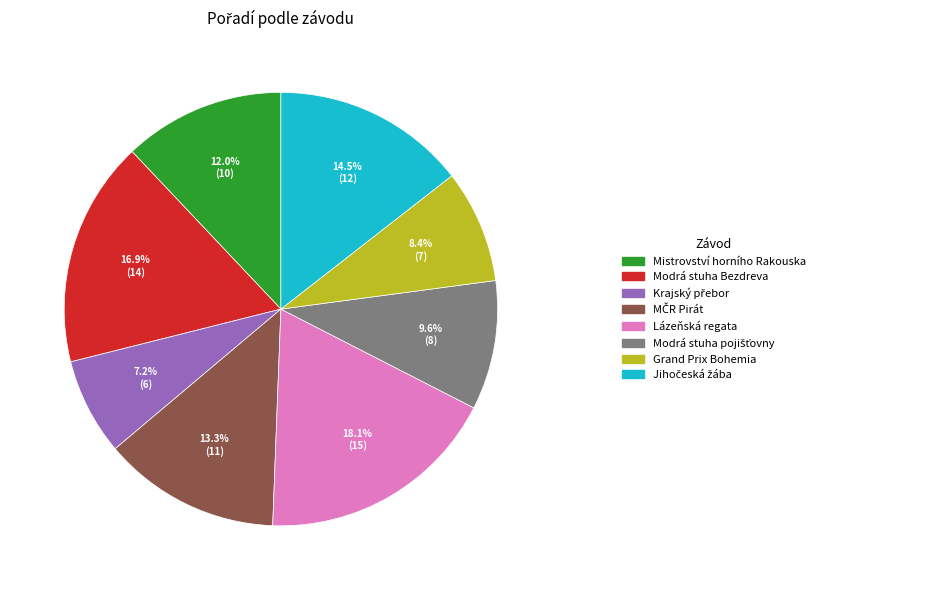

How many slices are in this pie chart?

8